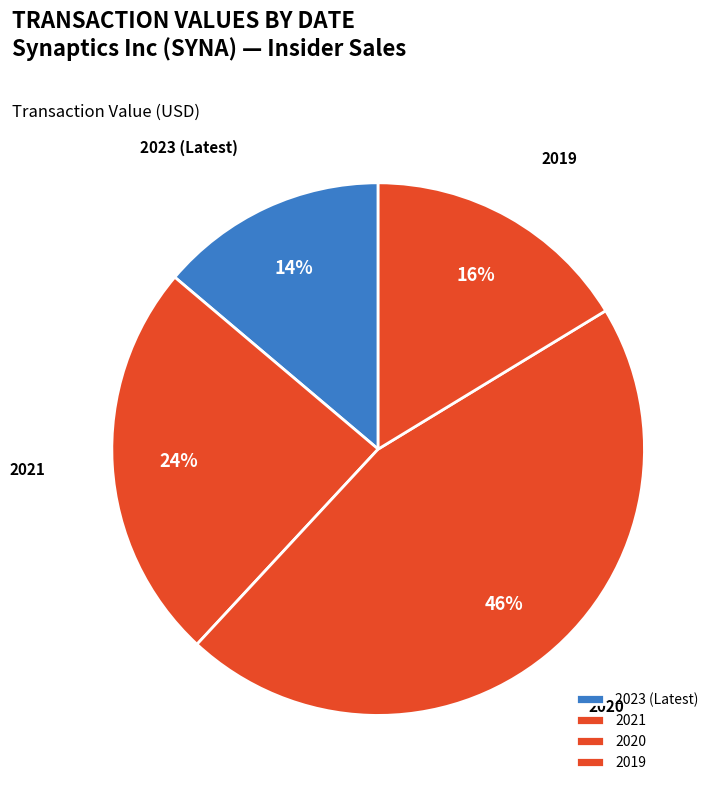

Does any single category account for the majority?

No